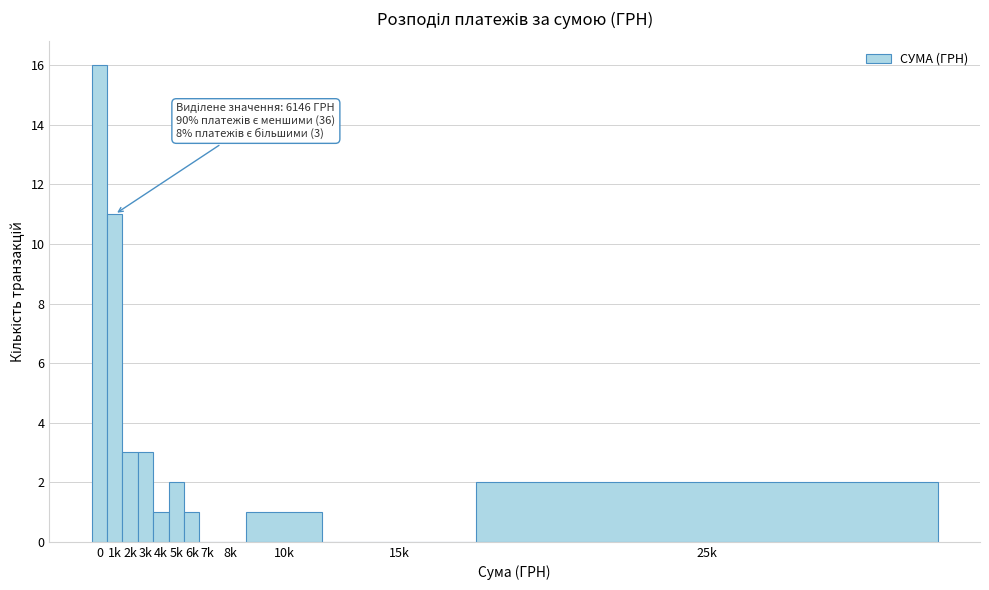

Reading left to right, extract all data points from this chart.

0=16	1k=11	2k=3	3k=3	4k=1	5k=2	6k=1	7k=0	8k=0	10k=1	15k=0	25k=2